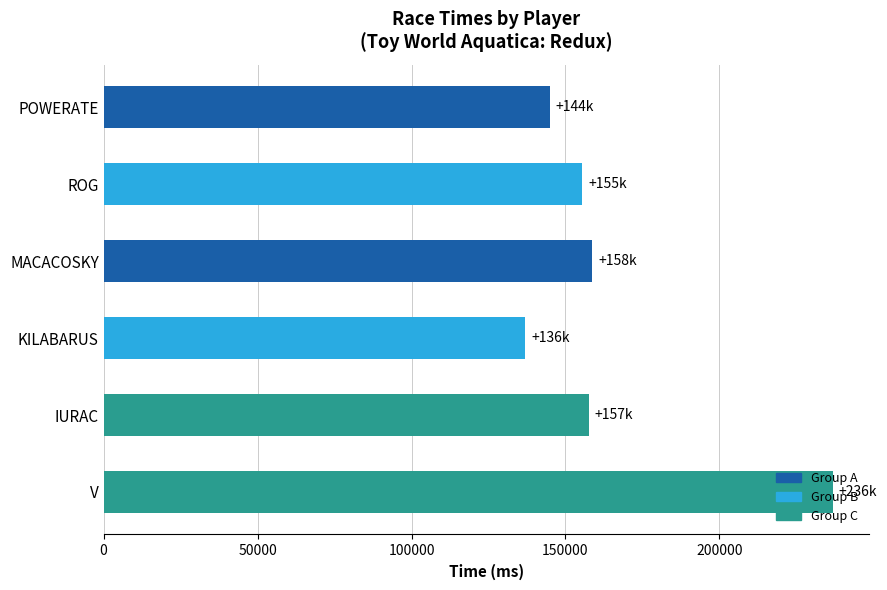

What is the sum of the values at V and POWERATE?

381609